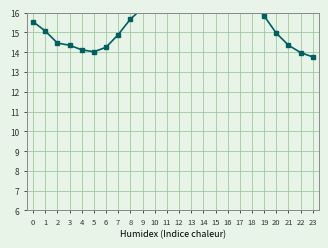

How many lines are shown in the chart?

1